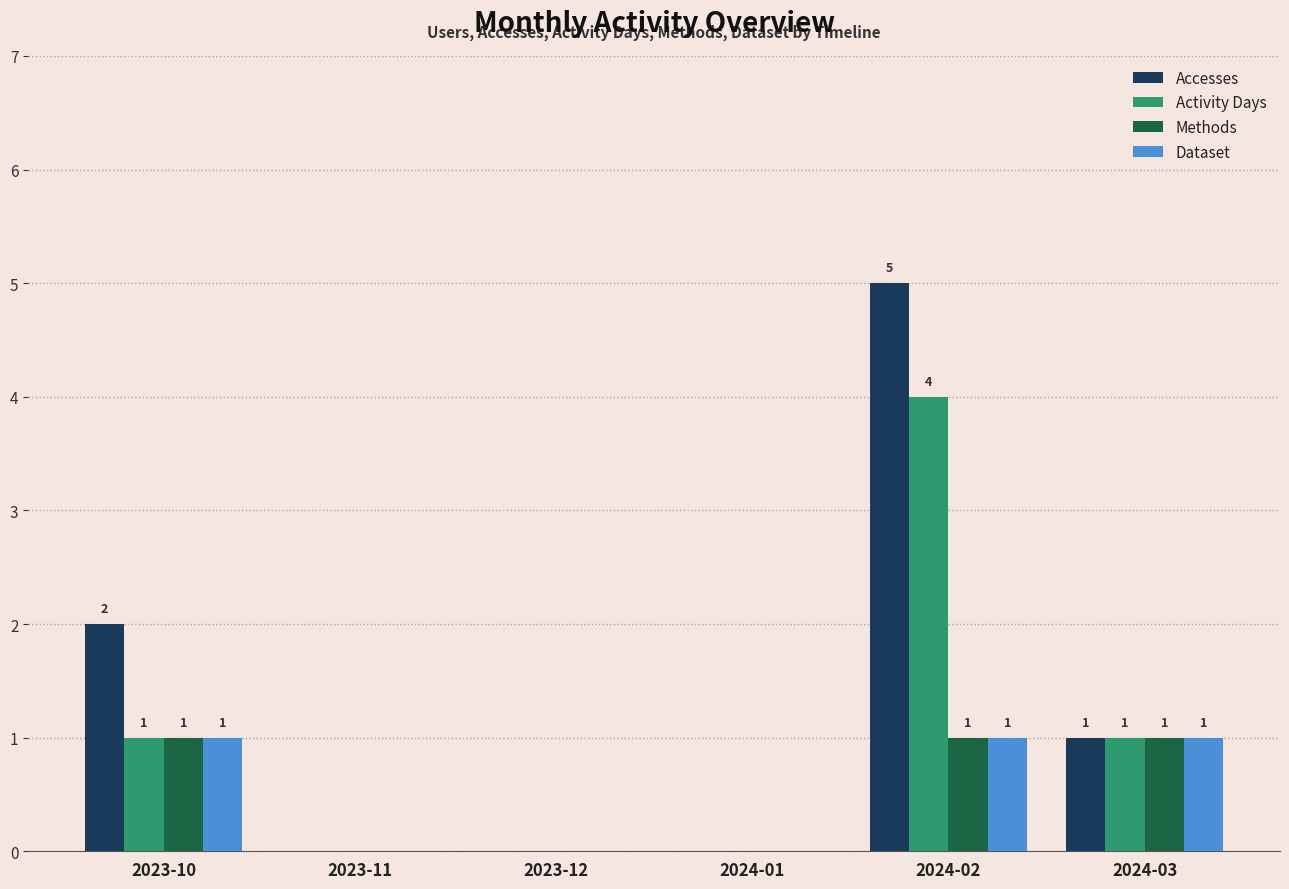

What is the total value across all series at 2023-10?

5